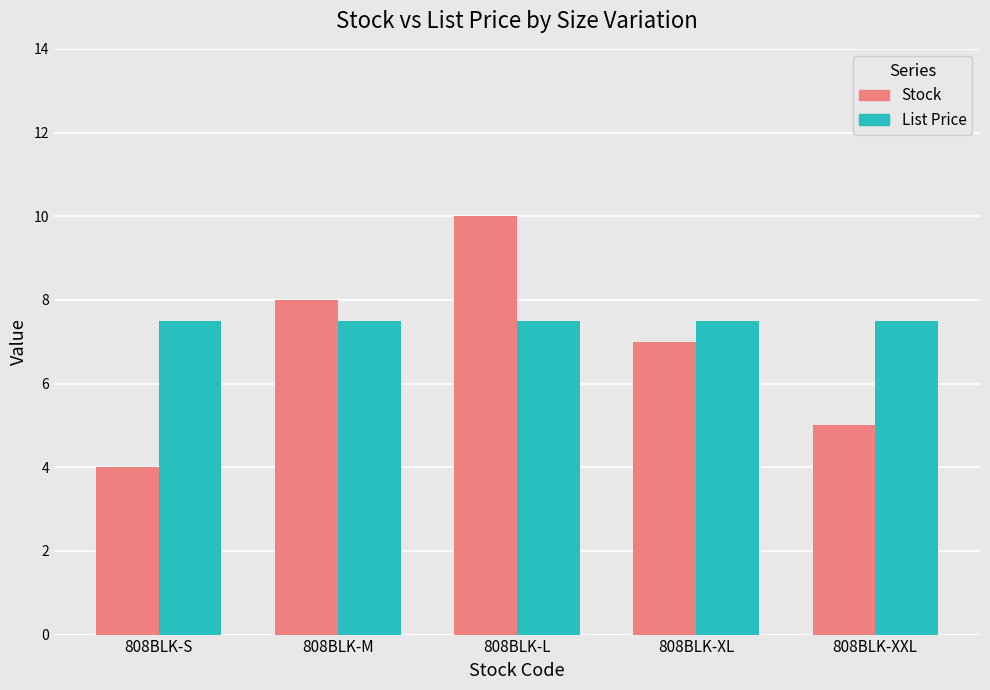

Which series has the largest total across all categories?

List Price